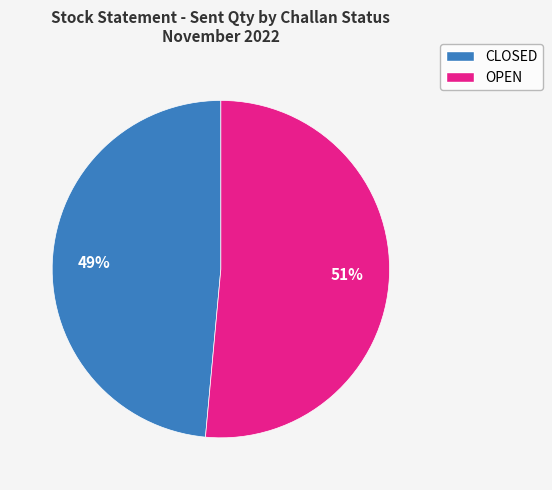

Combined, do CLOSED and OPEN account for over 50%?

Yes